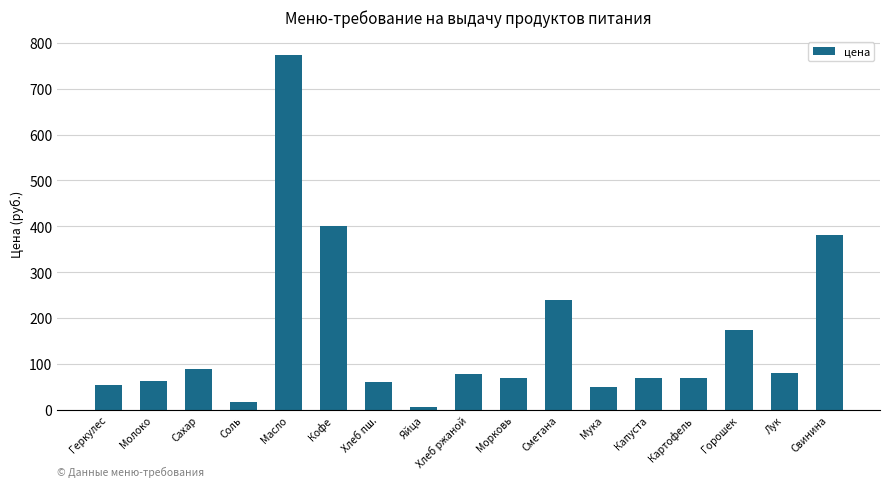

What is the label of the 8th bar from the left?

Яйца